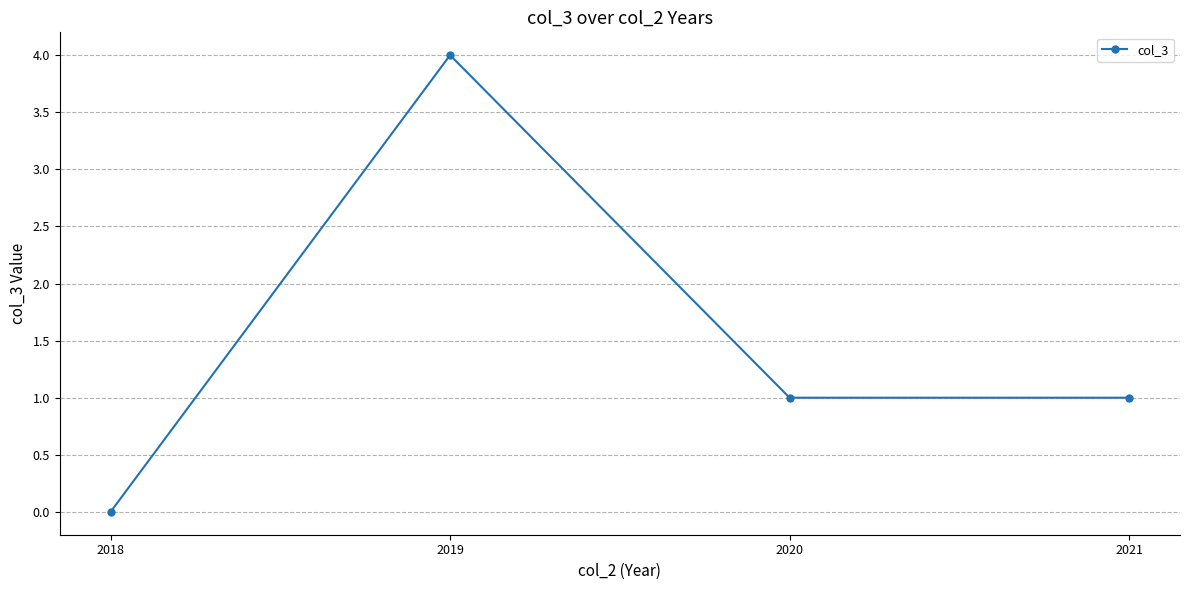

How many points are higher than both their immediate neighbors (excluding endpoints)?

1